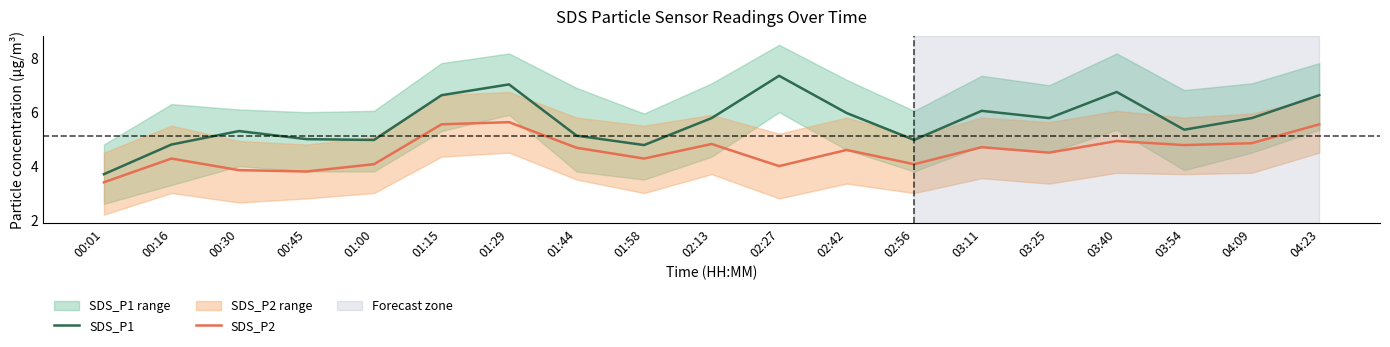

How many lines are shown in the chart?

2